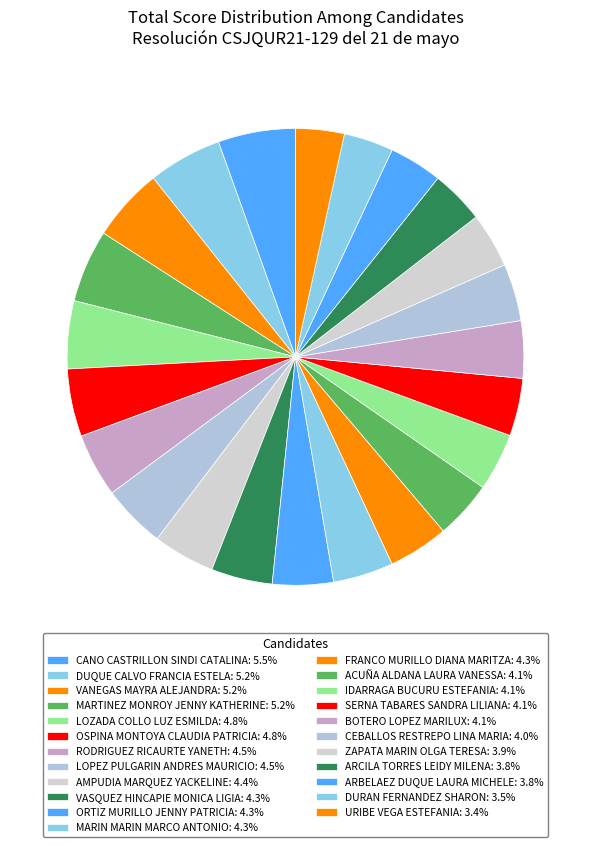

Count the number of slices in the pie.

23